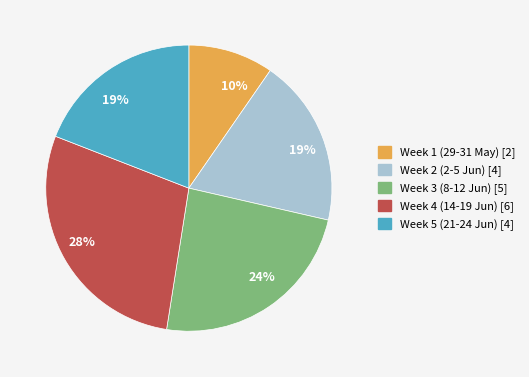

To the nearest percent, what is the average slice percentage?

20%